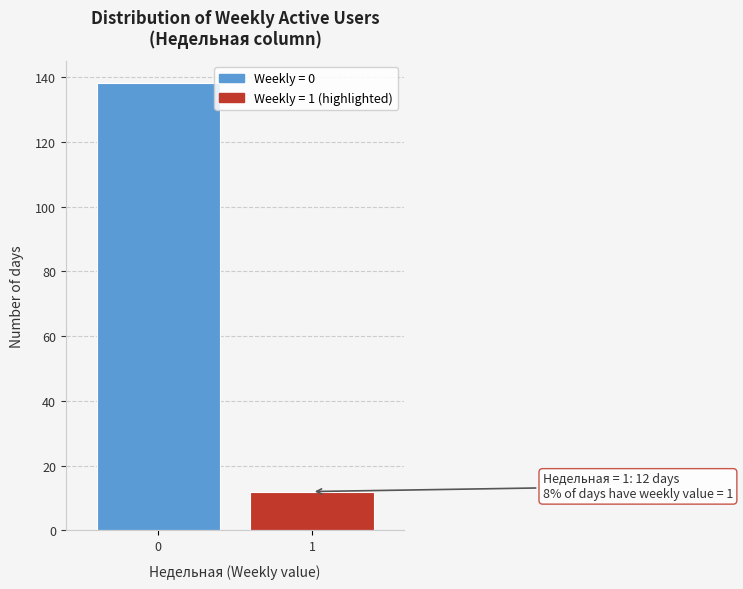

Reading left to right, list all the values displayed in this chart.

138	12